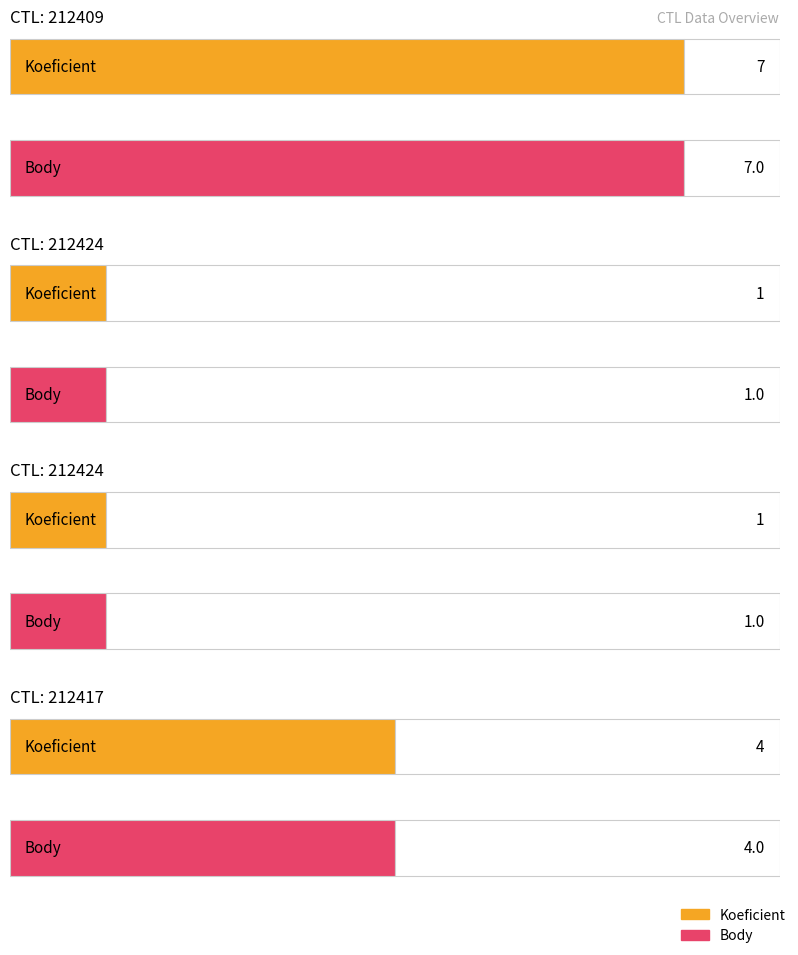

Which category has the highest value across all series?

212409